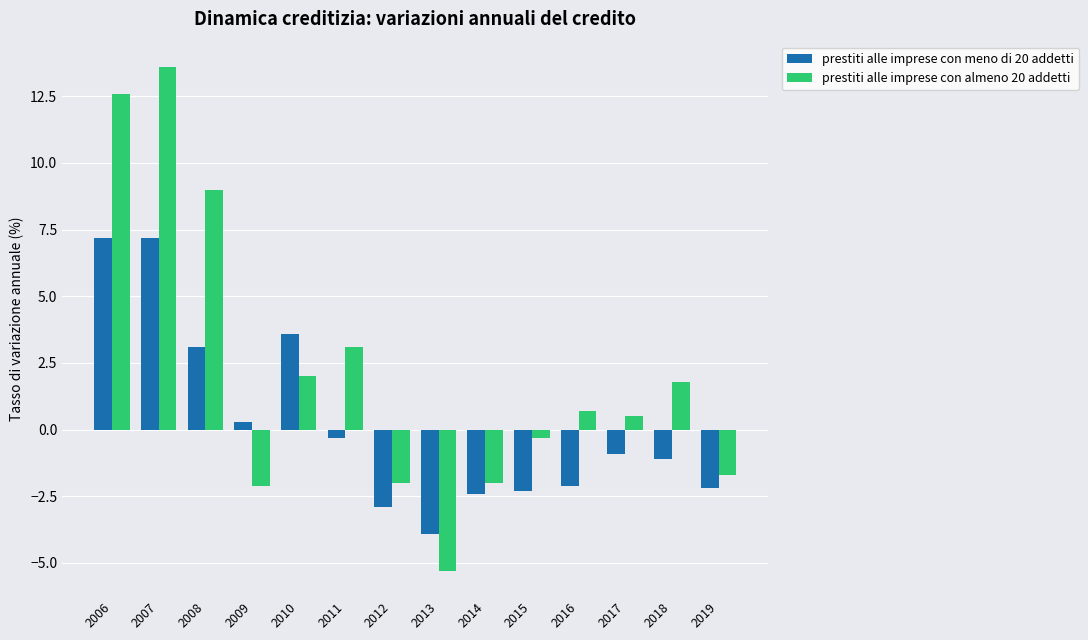

What is the lowest value of the prestiti alle imprese con almeno 20 addetti series?

-5.3